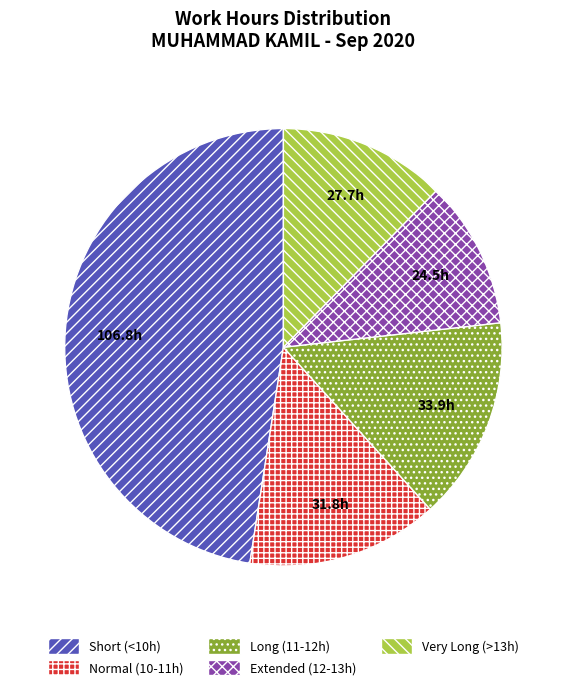

How many segments does this pie chart have?

5